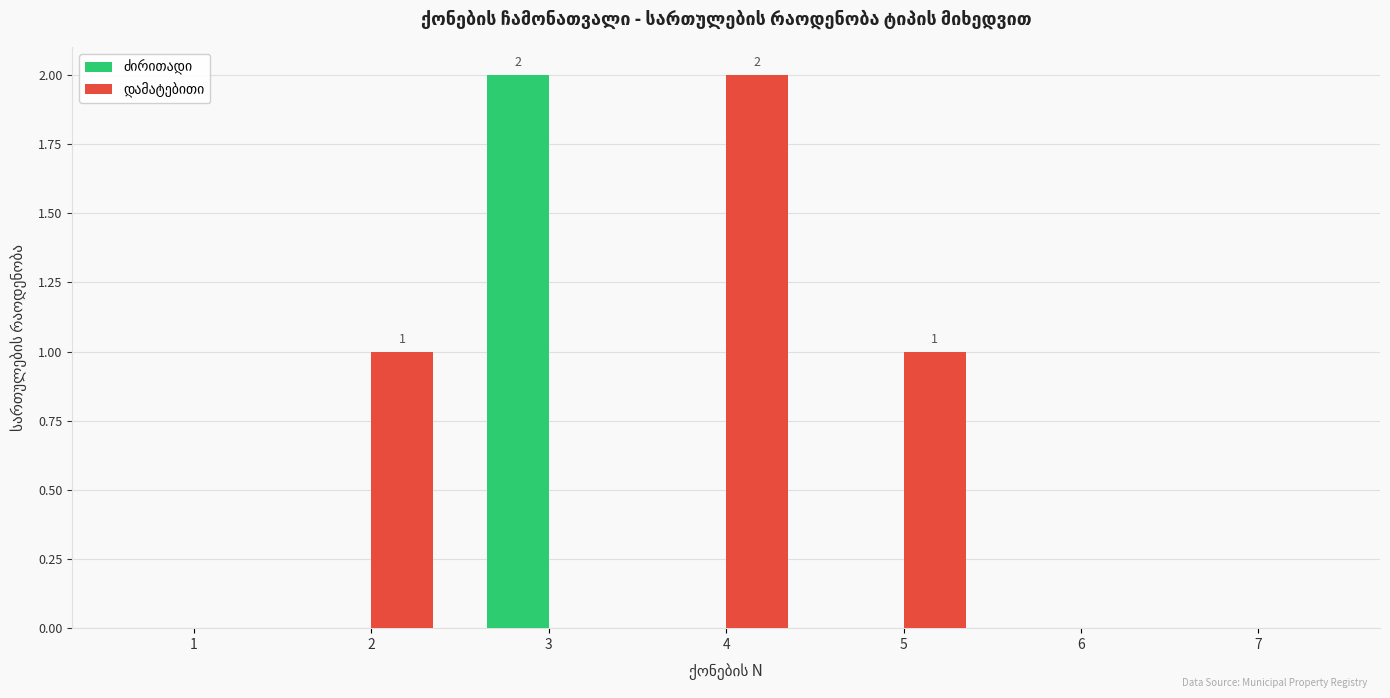

The value of ძირითადი at 7 is 0. True or false?

True